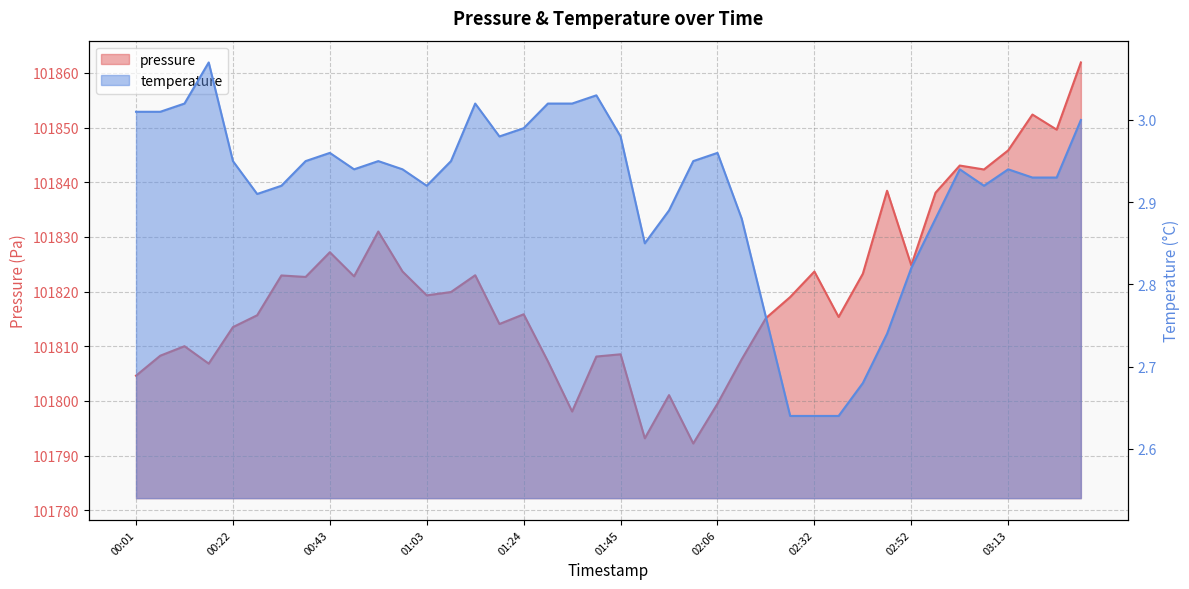

Reading left to right, what are all the values shown in this chart?

pressure: 00:01=101804.6	00:06=101808.3	00:12=101810.0	00:17=101806.8	00:22=101813.5	00:27=101815.7	00:32=101822.9	00:37=101822.7	00:43=101827.2	00:48=101822.8	00:53=101831.0	00:58=101823.7	01:03=101819.3	01:09=101819.9	01:14=101823.0	01:19=101814.1	01:24=101815.8	01:29=101807.2	01:34=101798.1	01:40=101808.1	01:45=101808.5	01:50=101793.1	01:55=101801.1	02:00=101792.2	02:06=101799.5	02:16=101807.6	02:21=101815.1	02:26=101819.0	02:32=101823.7	02:37=101815.3	02:42=101823.3	02:47=101838.4	02:52=101824.8	02:57=101838.1	03:03=101843.1	03:08=101842.3	03:13=101845.8	03:18=101852.4	03:23=101849.6	03:28=101861.9
temperature: 00:01=3.0	00:06=3.0	00:12=3.0	00:17=3.1	00:22=3.0	00:27=2.9	00:32=2.9	00:37=3.0	00:43=3.0	00:48=2.9	00:53=3.0	00:58=2.9	01:03=2.9	01:09=3.0	01:14=3.0	01:19=3.0	01:24=3.0	01:29=3.0	01:34=3.0	01:40=3.0	01:45=3.0	01:50=2.9	01:55=2.9	02:00=3.0	02:06=3.0	02:16=2.9	02:21=2.8	02:26=2.6	02:32=2.6	02:37=2.6	02:42=2.7	02:47=2.7	02:52=2.8	02:57=2.9	03:03=2.9	03:08=2.9	03:13=2.9	03:18=2.9	03:23=2.9	03:28=3.0